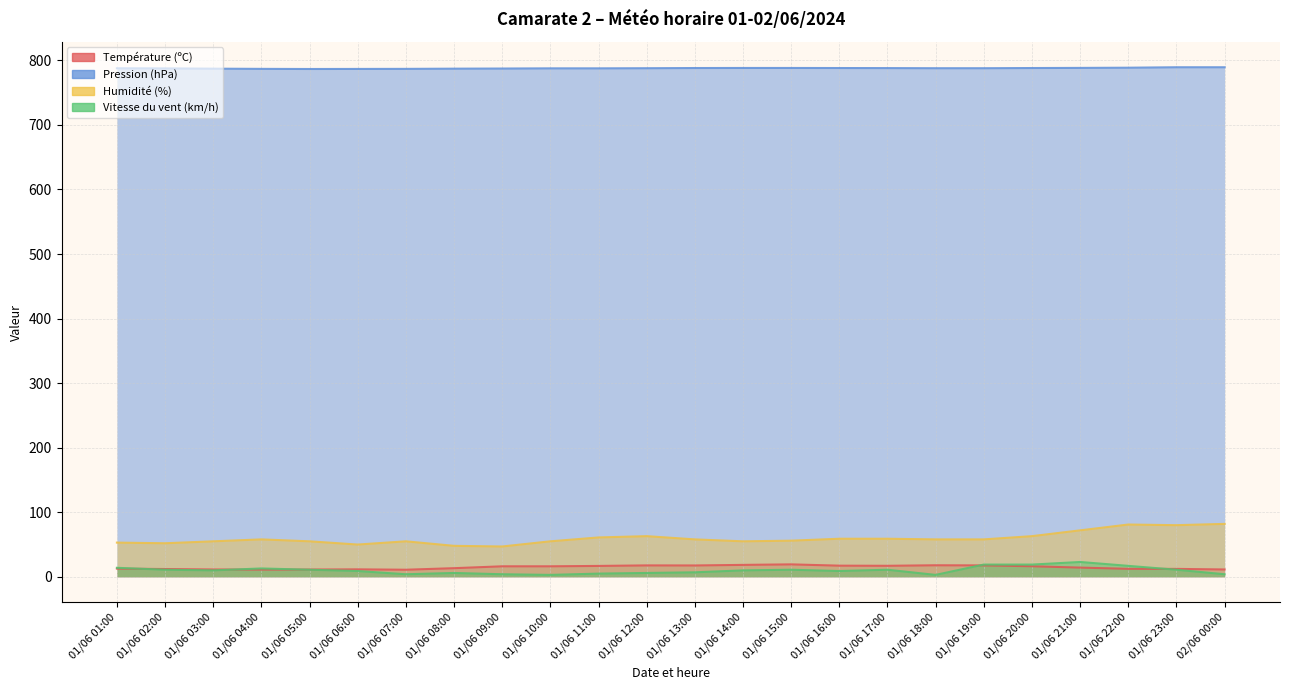

List the labels in order of Humidité (%) value, largest first.

02/06 00:00, 01/06 22:00, 01/06 23:00, 01/06 21:00, 01/06 12:00, 01/06 20:00, 01/06 11:00, 01/06 16:00, 01/06 17:00, 01/06 04:00, 01/06 13:00, 01/06 18:00, 01/06 19:00, 01/06 15:00, 01/06 03:00, 01/06 05:00, 01/06 07:00, 01/06 10:00, 01/06 14:00, 01/06 01:00, 01/06 02:00, 01/06 06:00, 01/06 08:00, 01/06 09:00